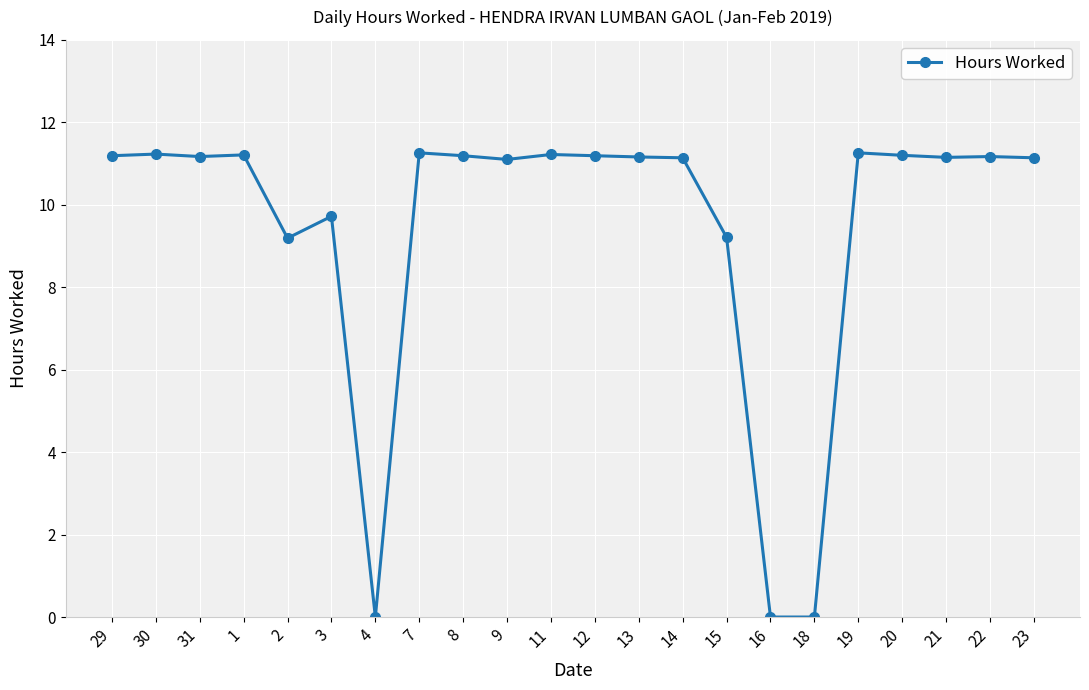

The value at 29 is 3.0. True or false?

False